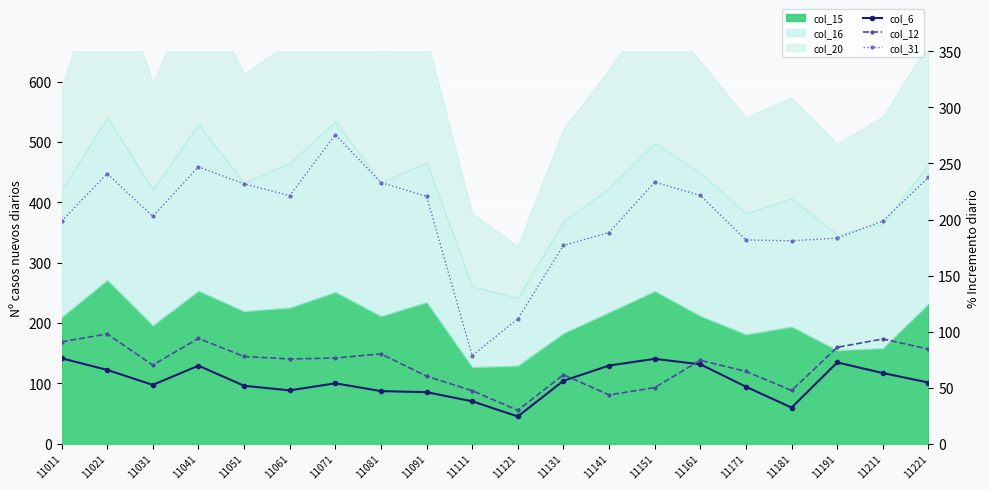

At which label does col_6 first exceed 54?

11011